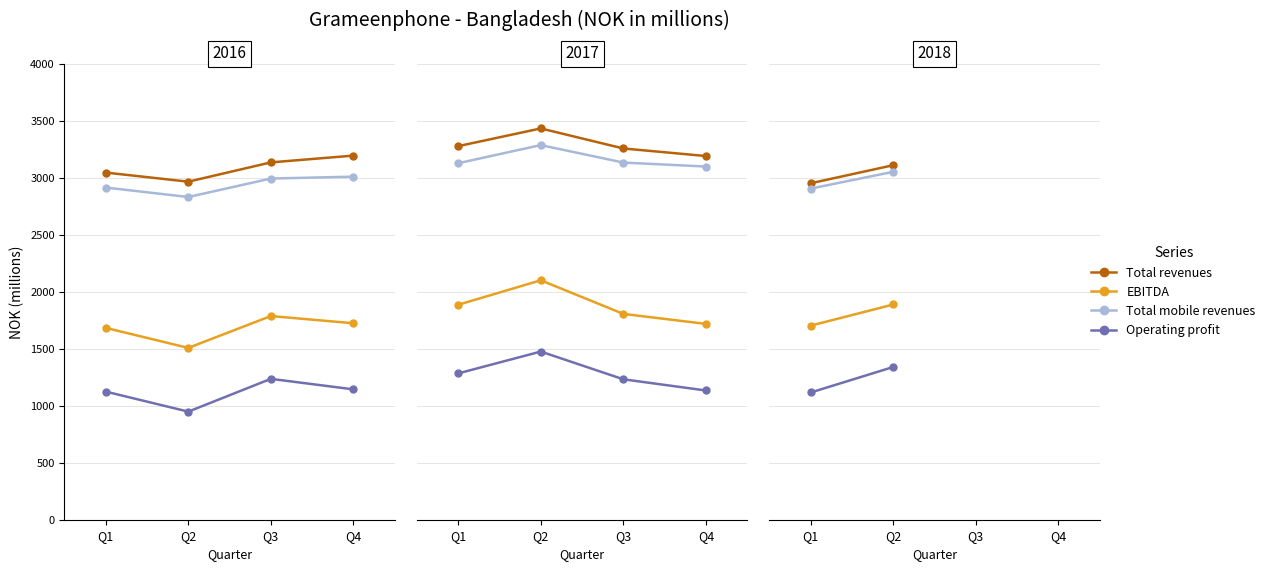

What is the spread (max minus min) of values at Q1?

1835.6